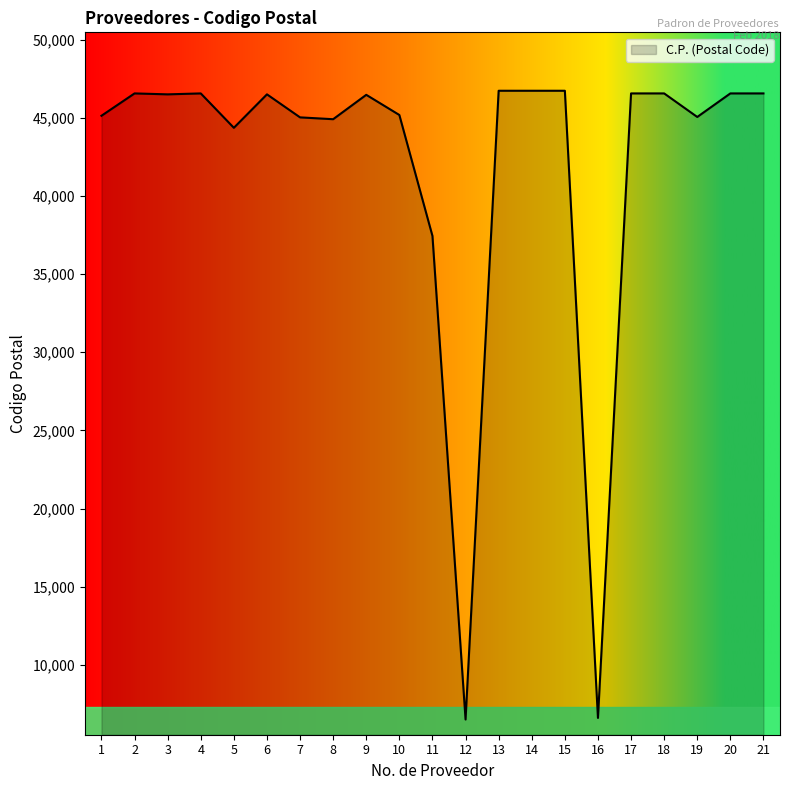

Does the chart display data point markers on the line(s)?

No